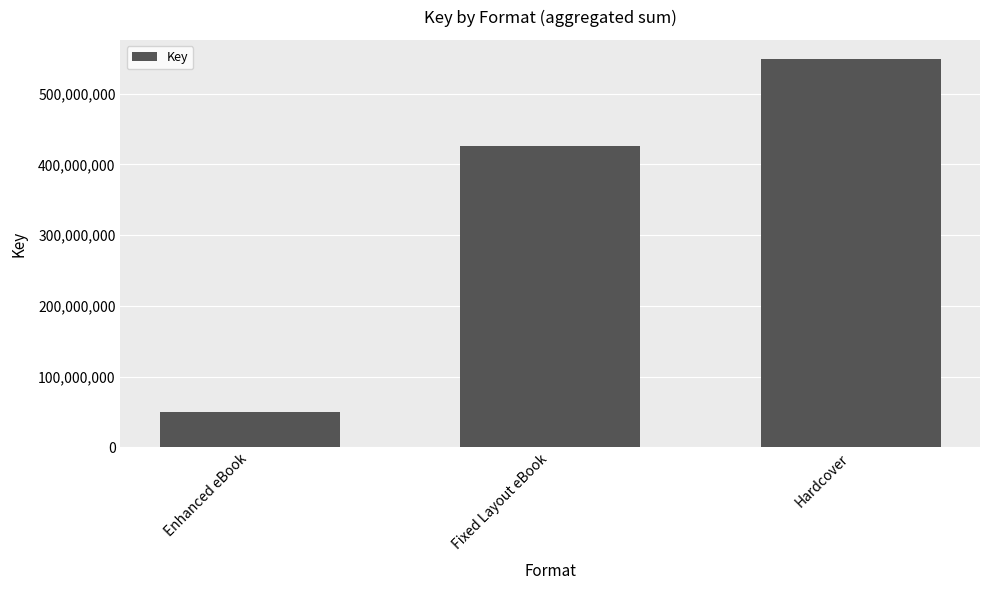

Reading right to left, transcribe all the data shown in this chart.

548608716	425815998	49666555